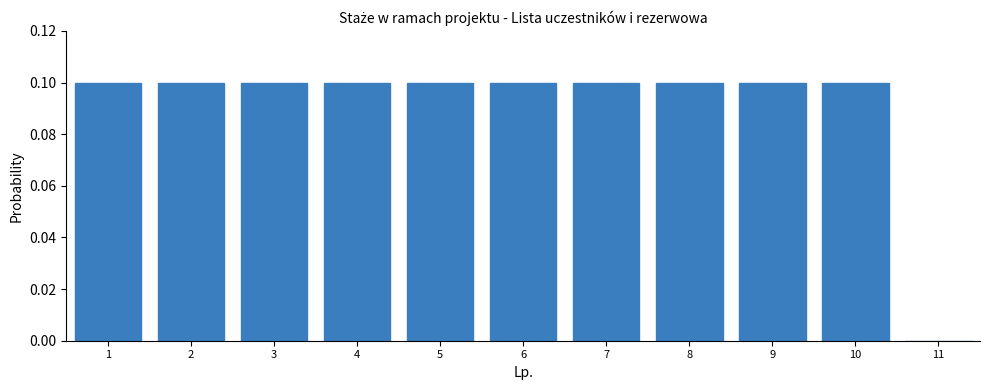

Reading left to right, list all the values displayed in this chart.

1=0.1	2=0.1	3=0.1	4=0.1	5=0.1	6=0.1	7=0.1	8=0.1	9=0.1	10=0.1	11=0.0